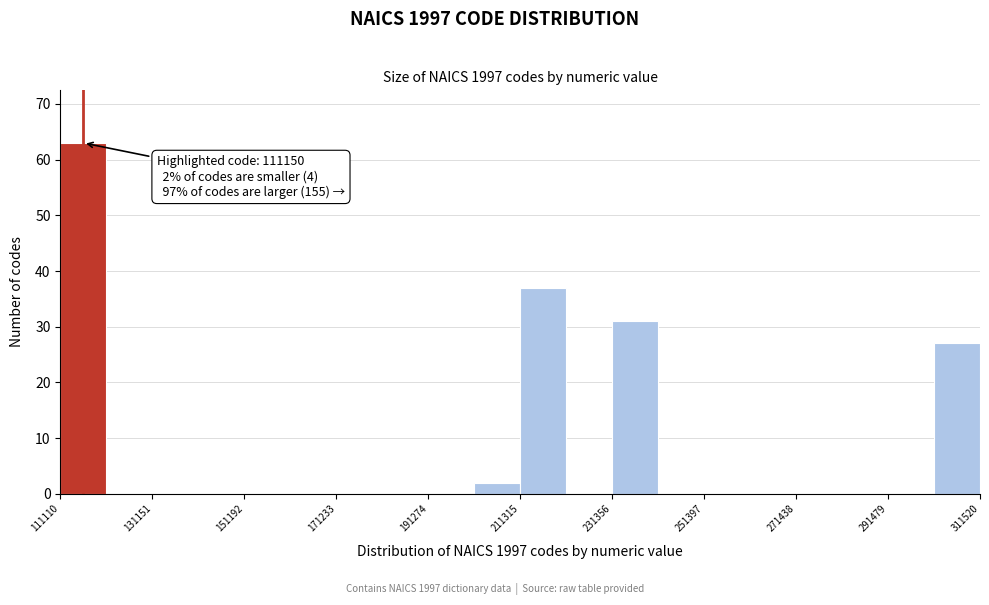

Read against the x-axis, roughly where is the centre of the tallest bar?

115000